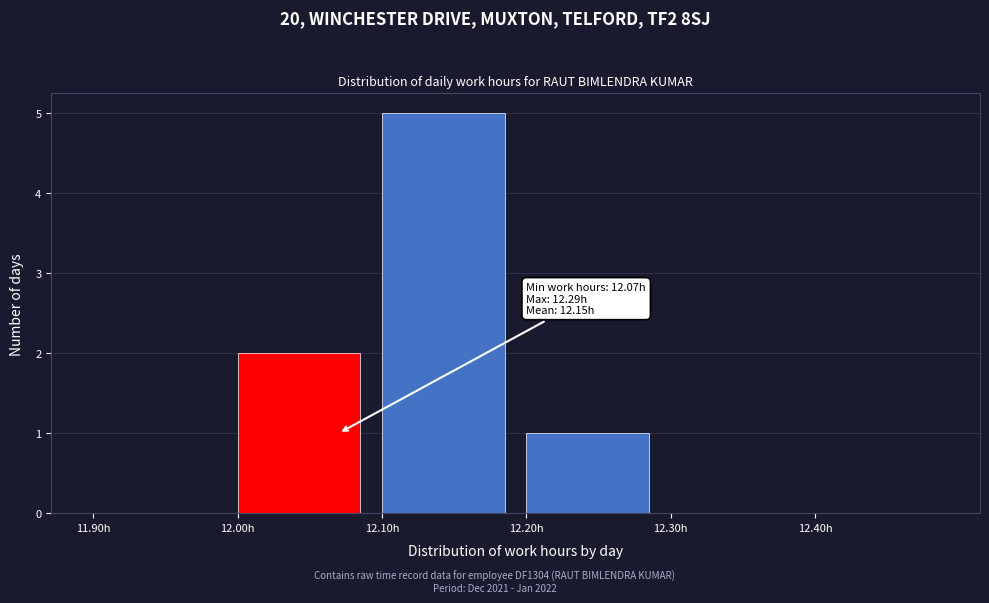

Over which range of the x-axis is the bar tallest?

12.1 to 12.2